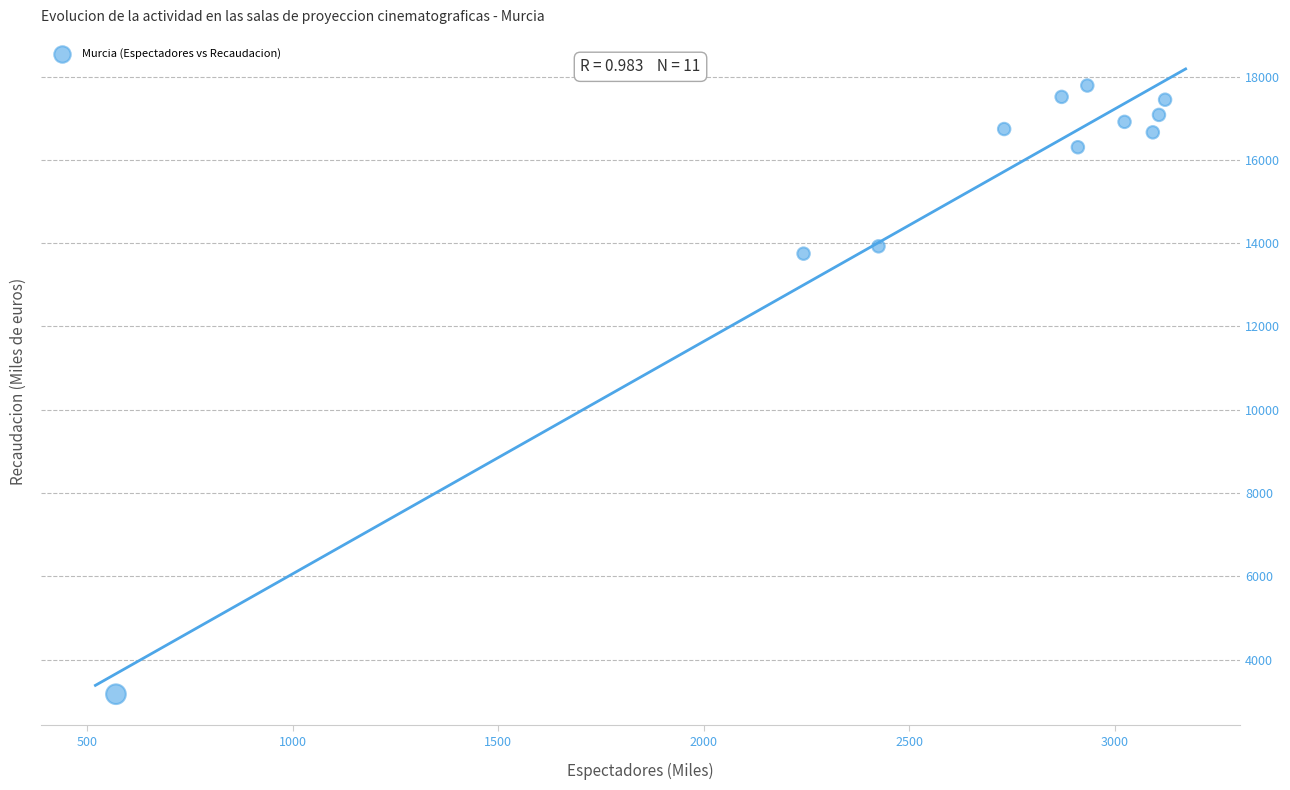

What Y value in the scatter plot is closest to 10477?

13747.8